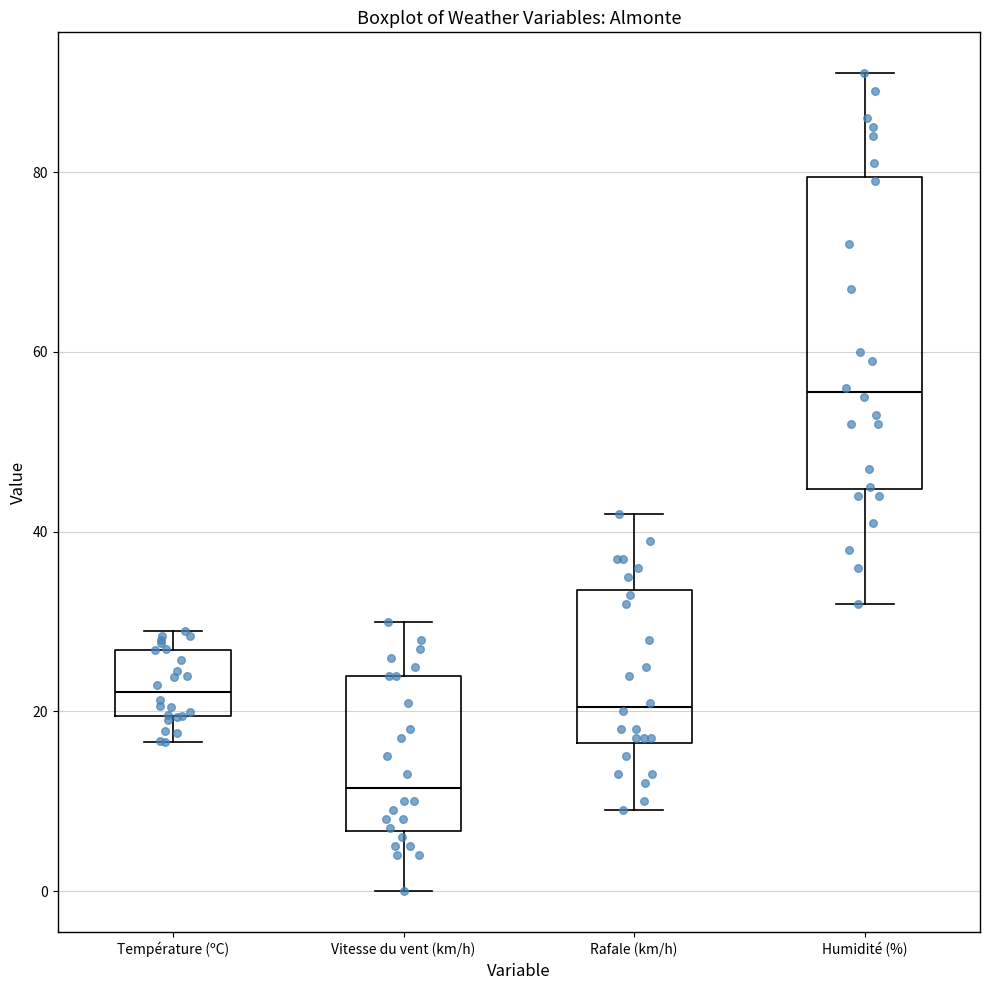

Reading left to right, transcribe this box plot: for each box, give where its median line is, the range the box spans, and where its two whiskers end, as read against the y-axis. The values are not printed on the chart, so give them approximately, as read against the axis.

Température (ºC): median 22, box 20 to 26, whiskers 16 to 30
Vitesse du vent (km/h): median 12, box 6 to 24, whiskers 0 to 30
Rafale (km/h): median 20, box 16 to 34, whiskers 10 to 42
Humidité (%): median 56, box 44 to 80, whiskers 32 to 92